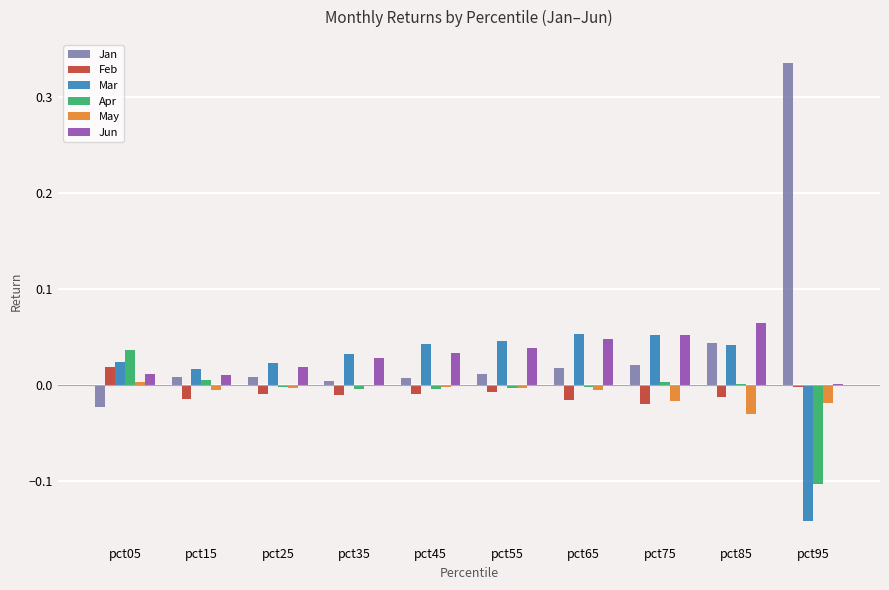

Is the value of Jan at pct15 greater than the value of Feb at pct85?

Yes